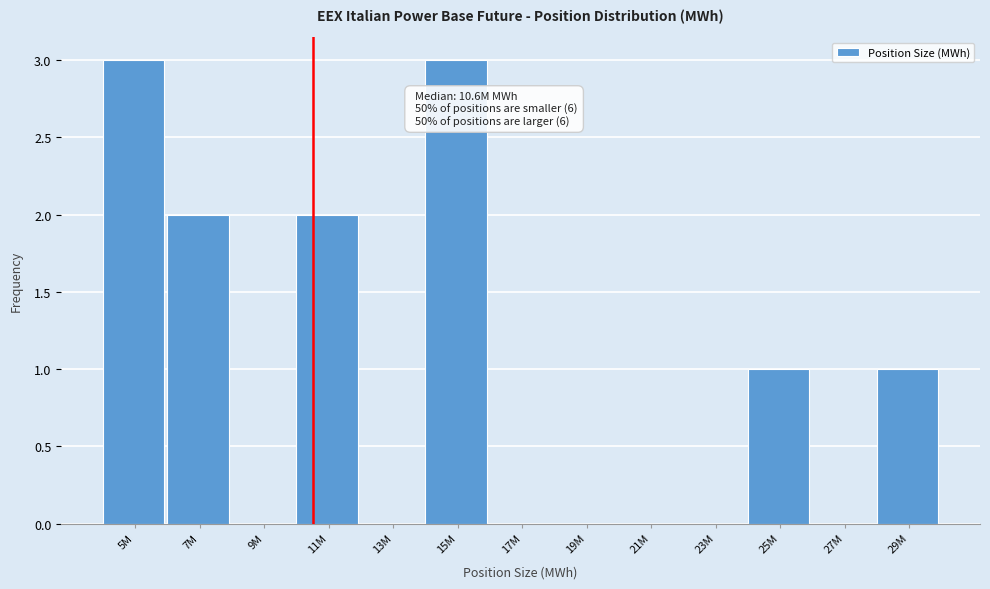

Reading right to left, list all the values displayed in this chart.

29M=1	27M=0	25M=1	23M=0	21M=0	19M=0	17M=0	15M=3	13M=0	11M=2	9M=0	7M=2	5M=3